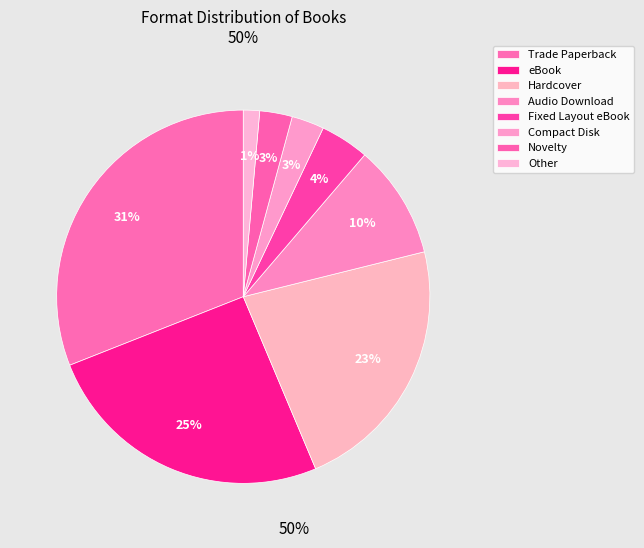

How many segments does this pie chart have?

8